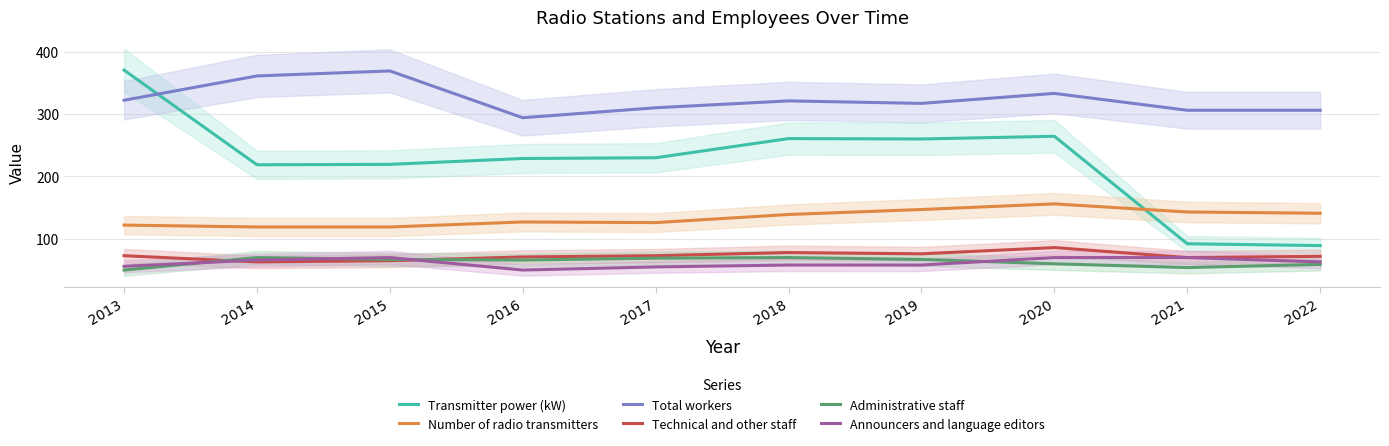

In Number of radio transmitters, how many points are higher than both neighbors (excluding endpoints)?

2